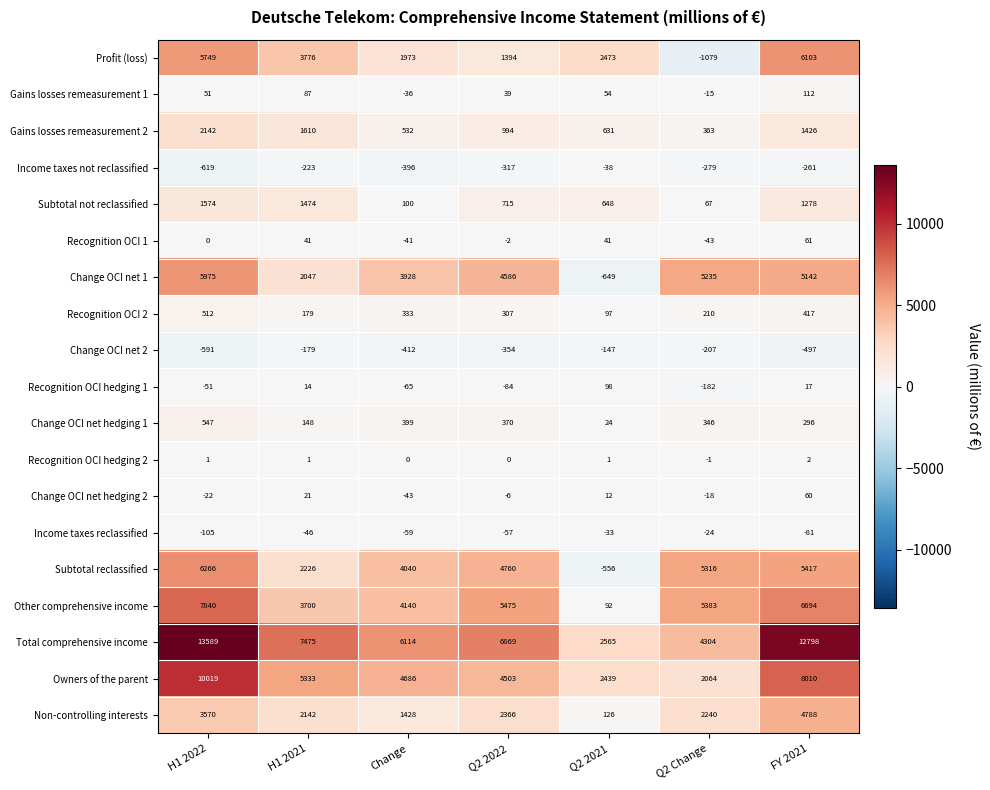

The Recognition OCI 2 series shows 512 at H1 2022. True or false?

True